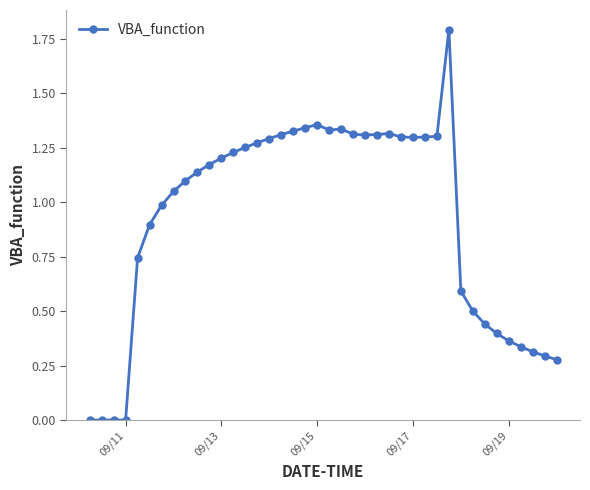

True or false: there are more than 0 points higher than both neighbors.

True